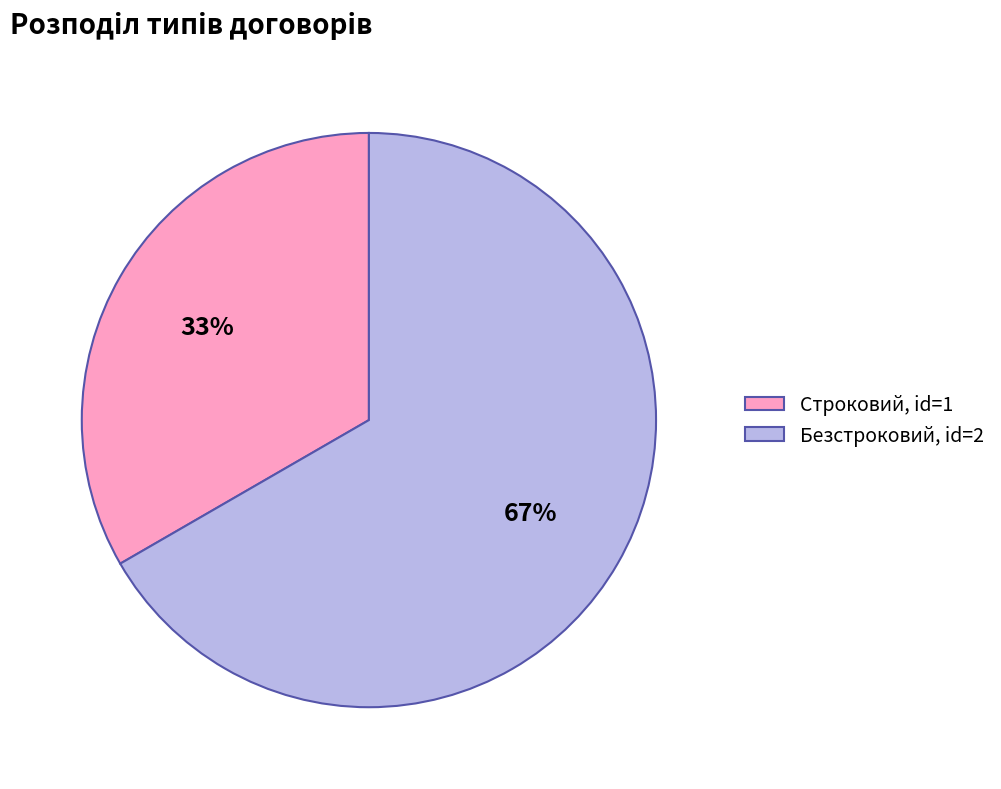

To the nearest percent, what percentage of the pie is Безстроковий?

67%